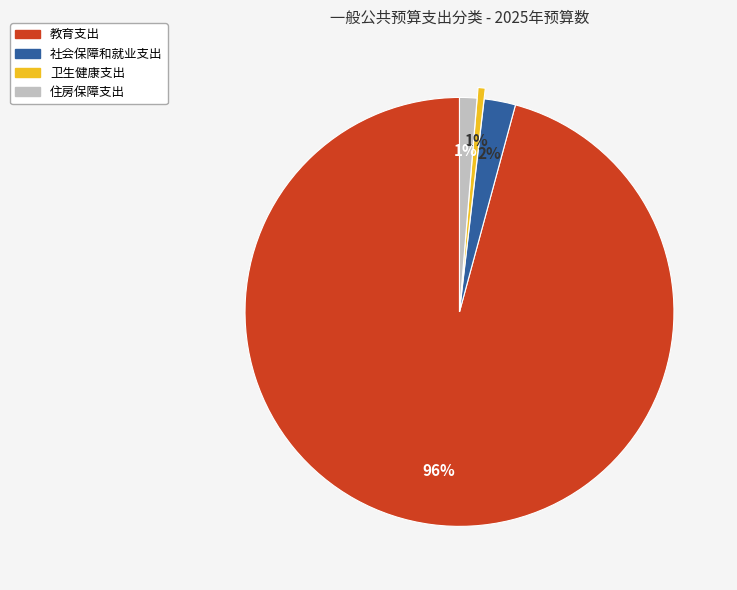

Between 教育支出 and 卫生健康支出, which is larger?

教育支出